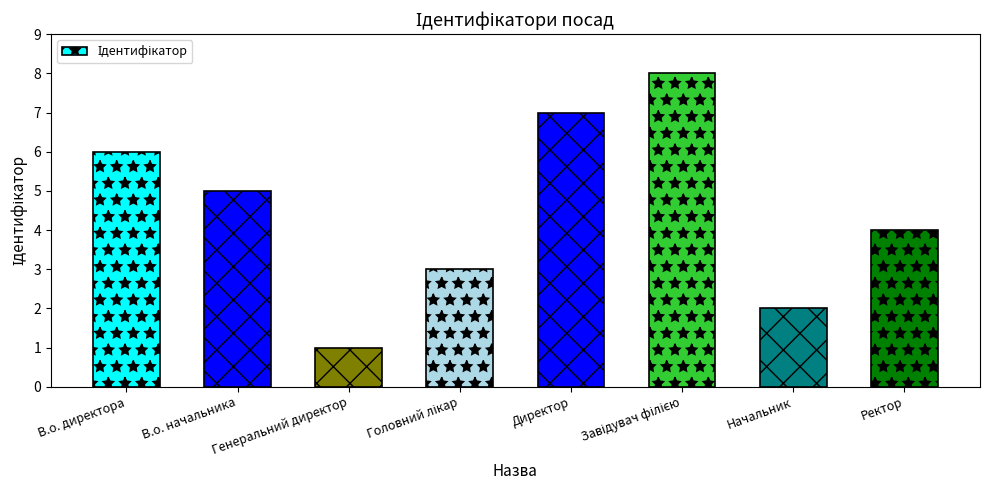

Reading left to right, extract all data points from this chart.

6	5	1	3	7	8	2	4